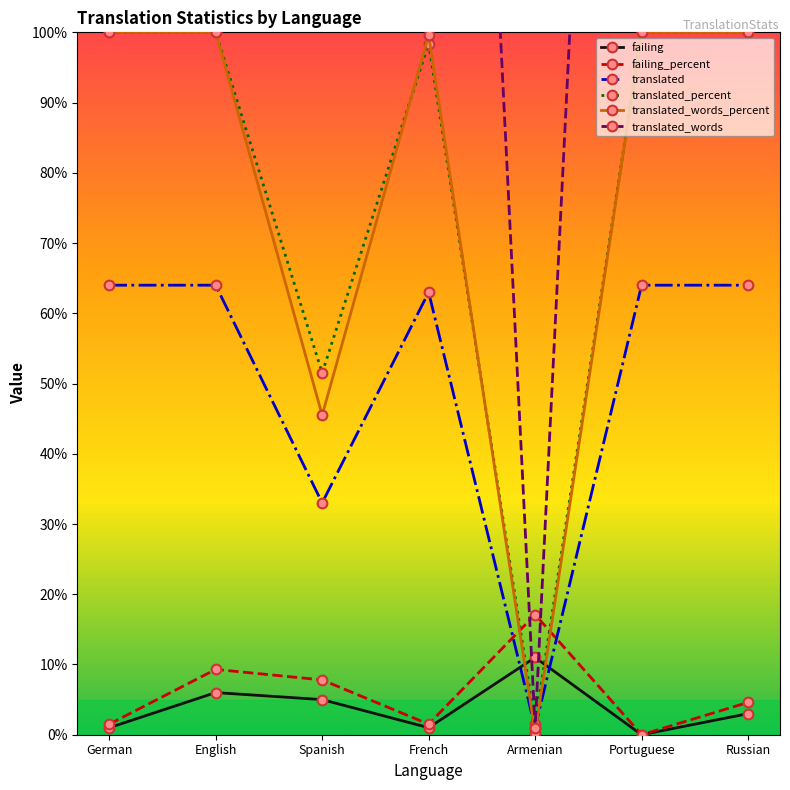

In failing, how many points are lower than both neighbors (excluding endpoints)?

2